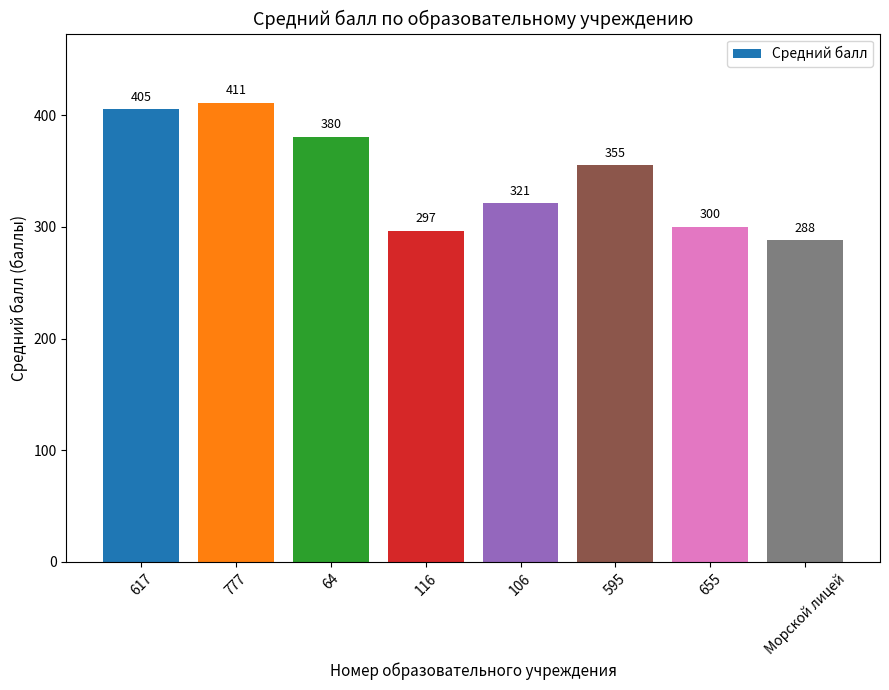

How many data points does each series have?

8